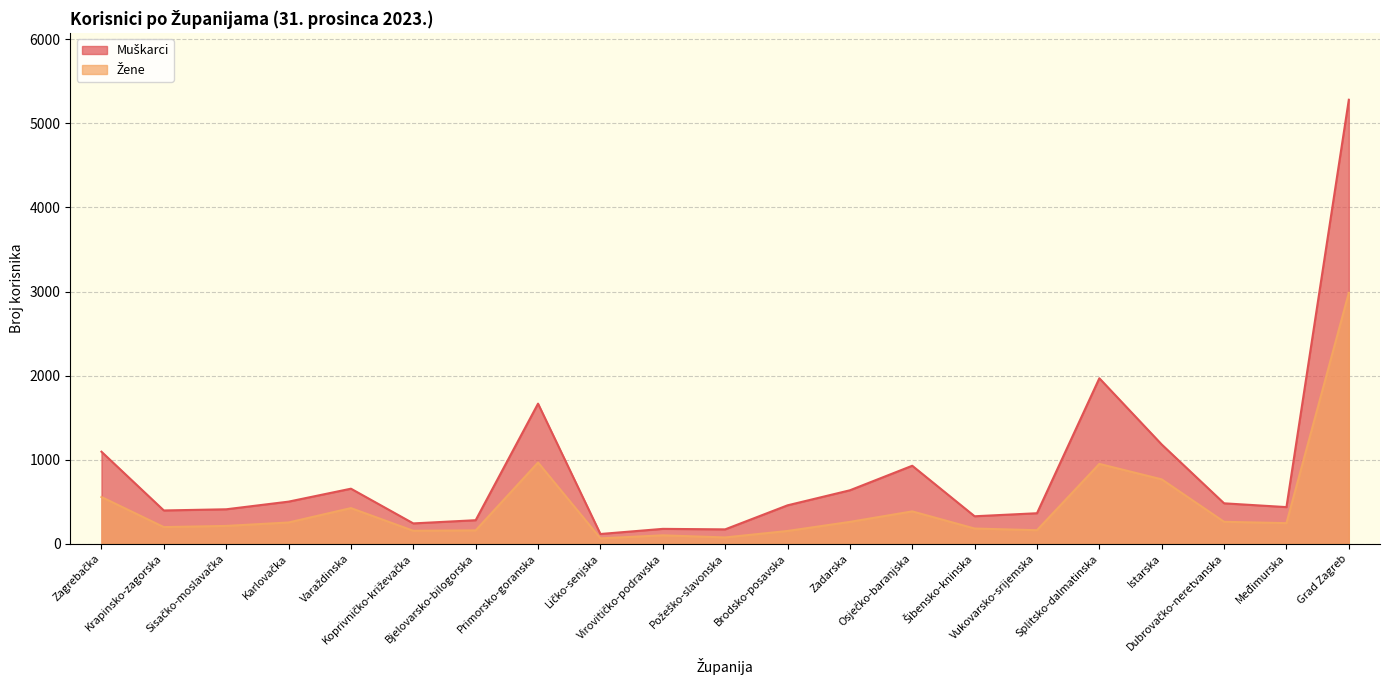

What is the spread (max minus min) of values at Međimurska?

191